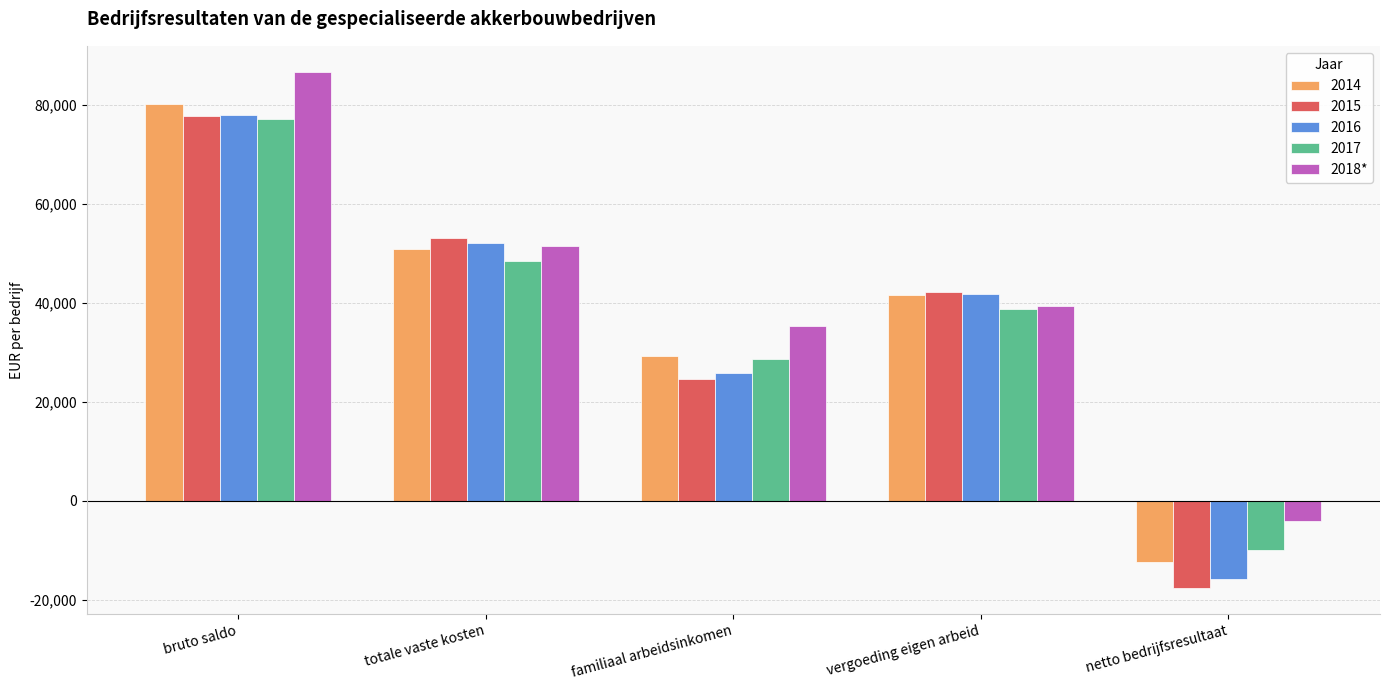

What is the minimum value shown in the chart?

-17681.6